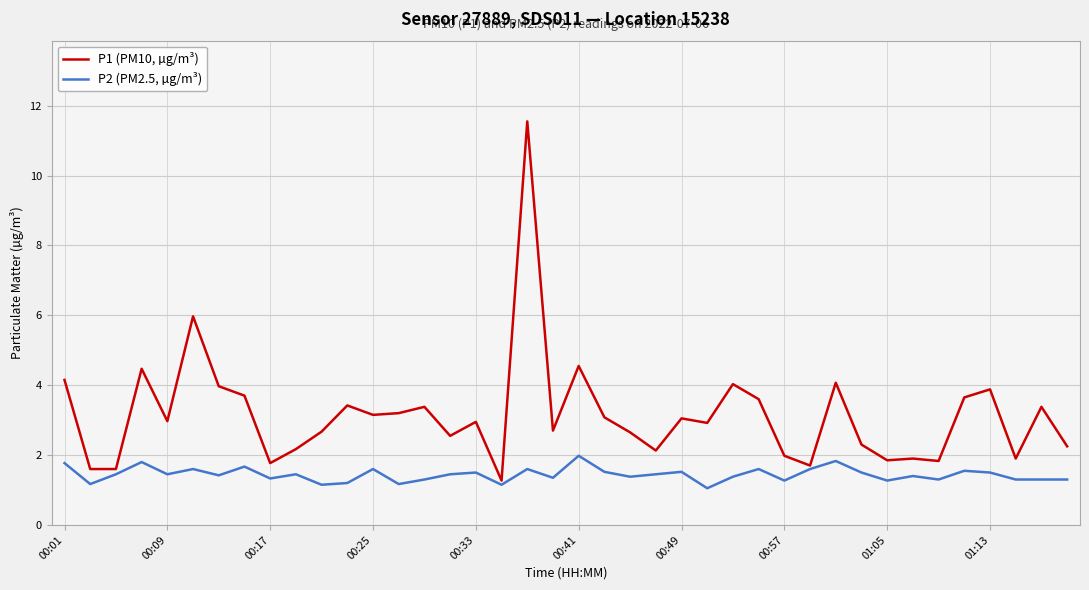

Which series has the largest range (max minus min)?

P1 (PM10, µg/m³)